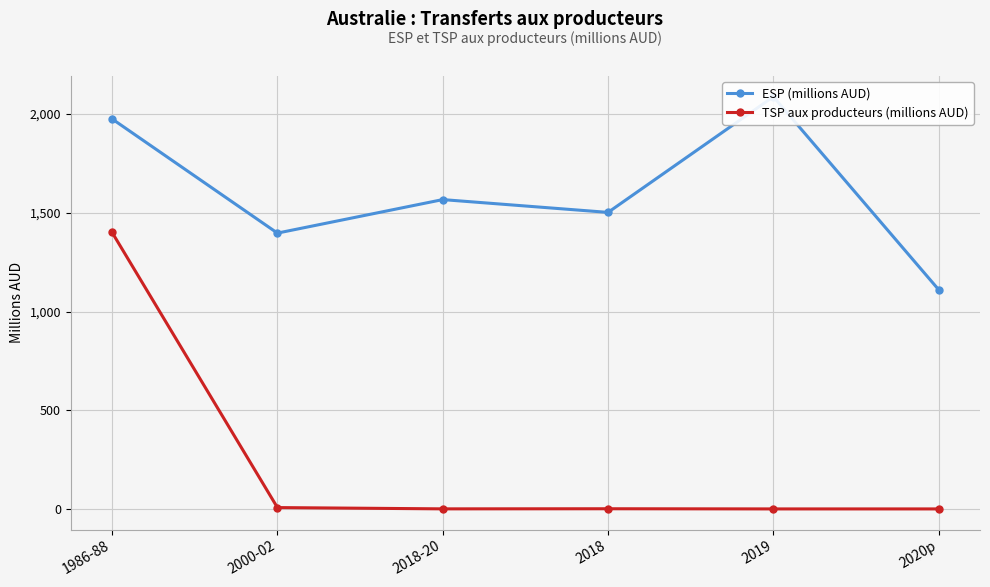

Is it true that ESP (millions AUD) equals 1026.4 at 2018?

False